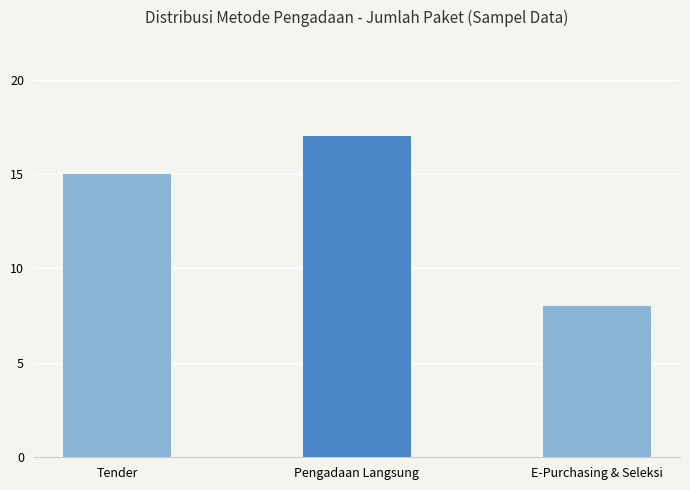

Reading left to right, what are all the values shown in this chart?

Tender=15	Pengadaan Langsung=17	E-Purchasing & Seleksi=8